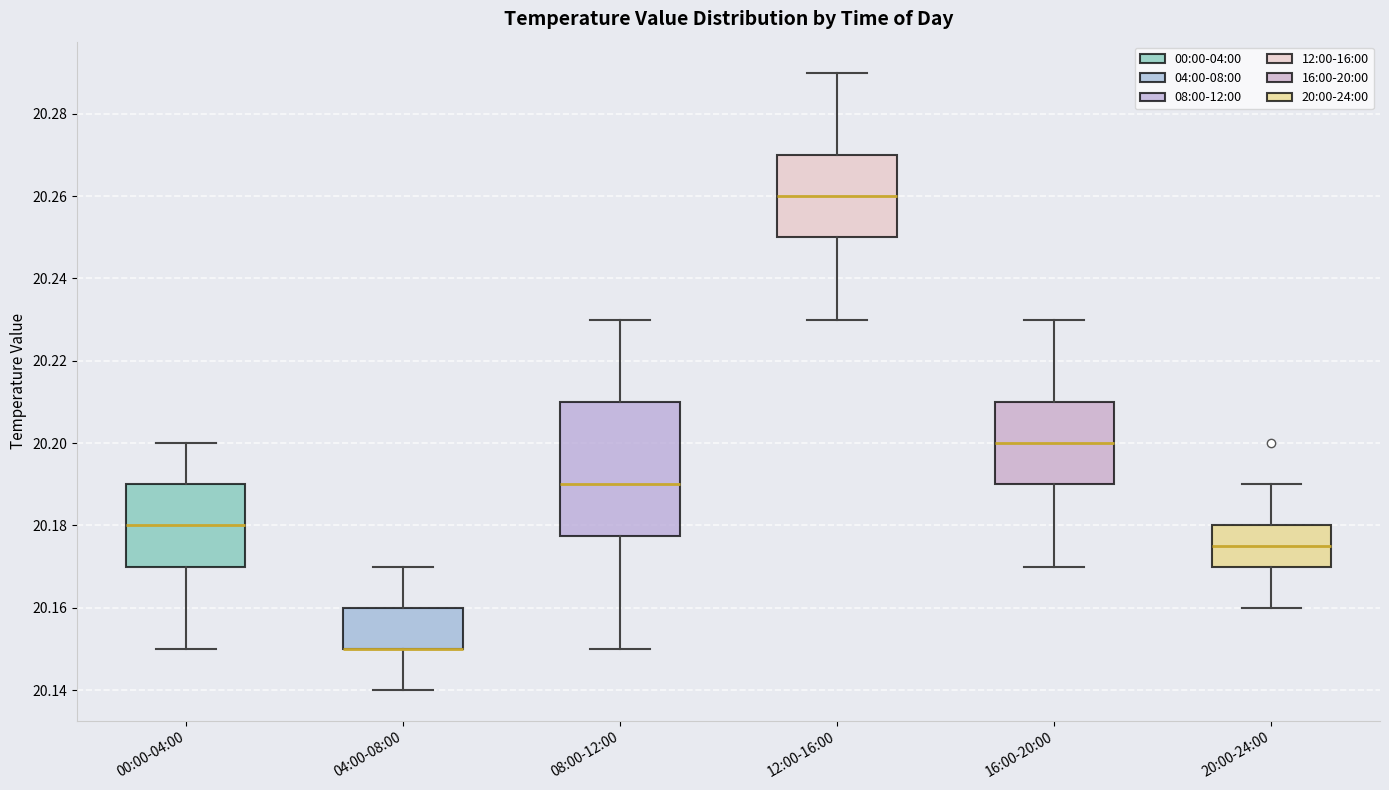

Where is the upper edge of the box for 04:00-08:00 on the y-axis? The values are not printed on the chart, so give them approximately, as read against the axis.

20.160